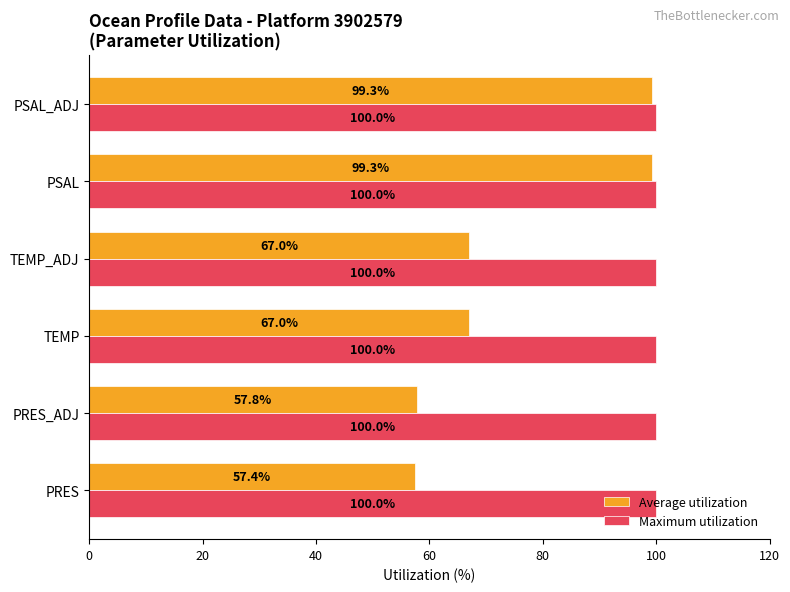

Which series has the largest range (max minus min)?

Average utilization